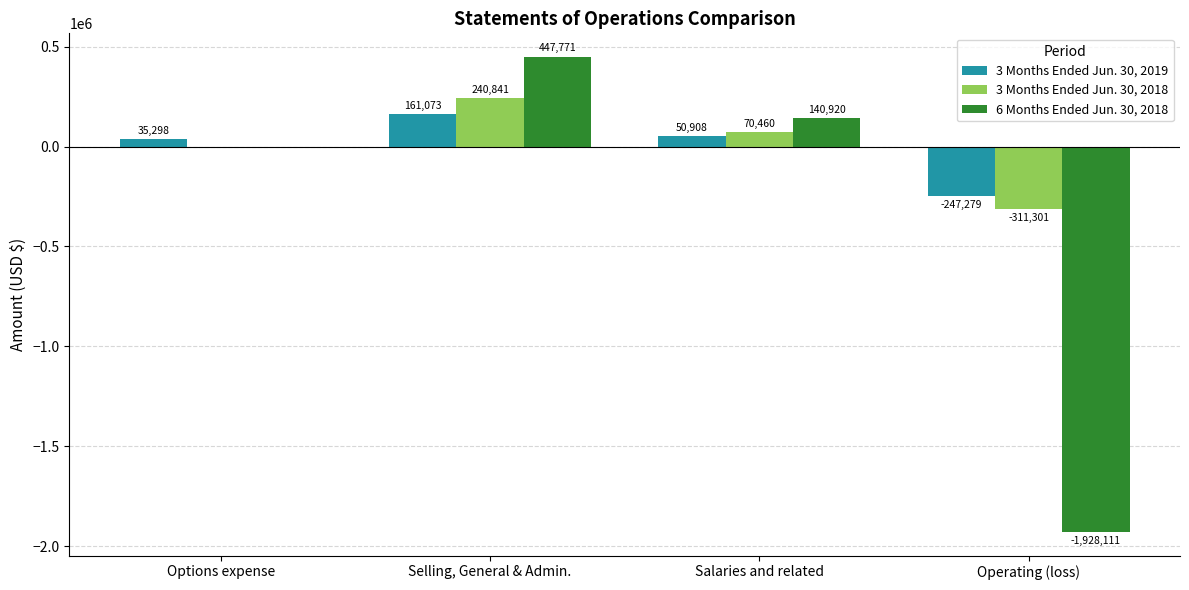

What is the greatest value displayed?

447771